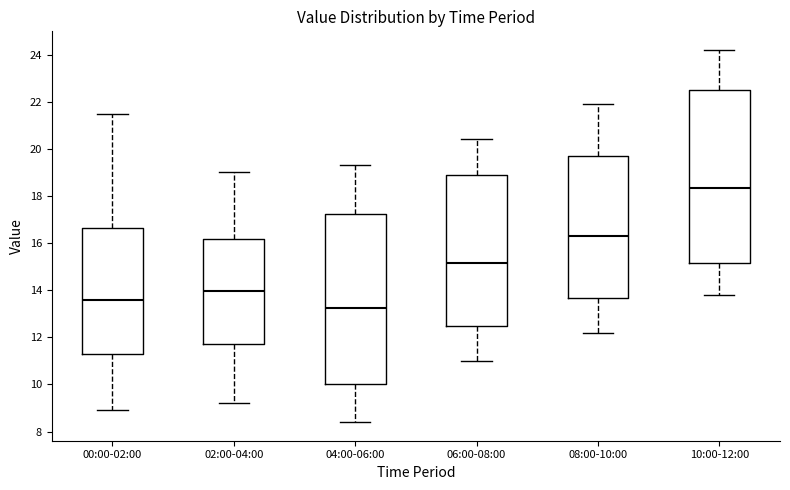

Reading left to right, read every box against the y-axis: the position of its median line, the range the box covers, and the ends of its whiskers. The values are not printed on the chart, so give them approximately, as read against the axis.

00:00-02:00: median 13.6, box 11.4 to 16.6, whiskers 9.0 to 21.6
02:00-04:00: median 14.0, box 11.8 to 16.2, whiskers 9.2 to 19.0
04:00-06:00: median 13.2, box 10.0 to 17.2, whiskers 8.4 to 19.4
06:00-08:00: median 15.2, box 12.6 to 19.0, whiskers 11.0 to 20.4
08:00-10:00: median 16.4, box 13.6 to 19.8, whiskers 12.2 to 22.0
10:00-12:00: median 18.4, box 15.2 to 22.6, whiskers 13.8 to 24.2